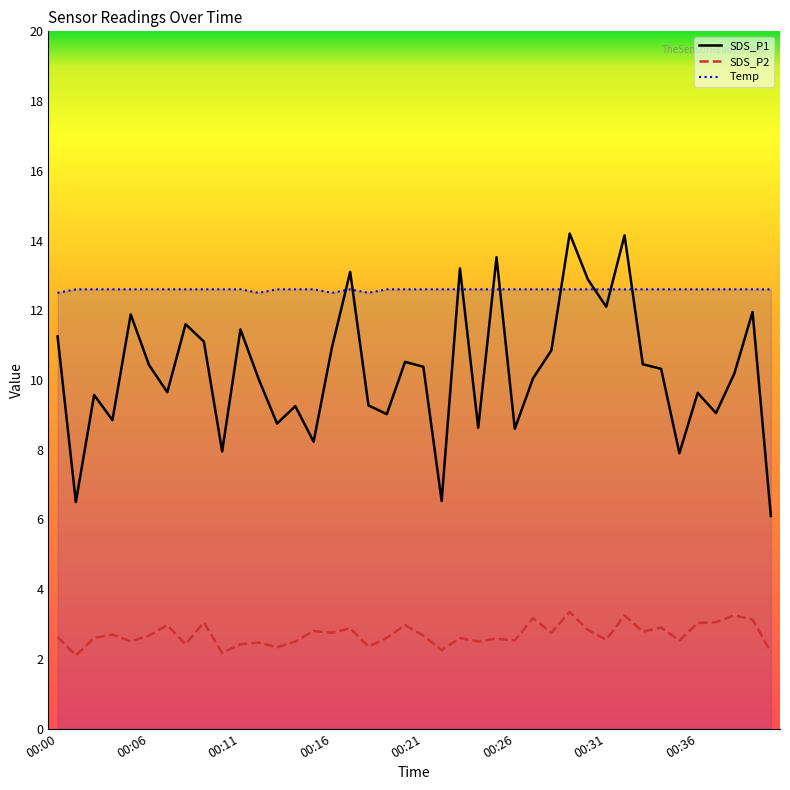

Which series has the largest range (max minus min)?

SDS_P1